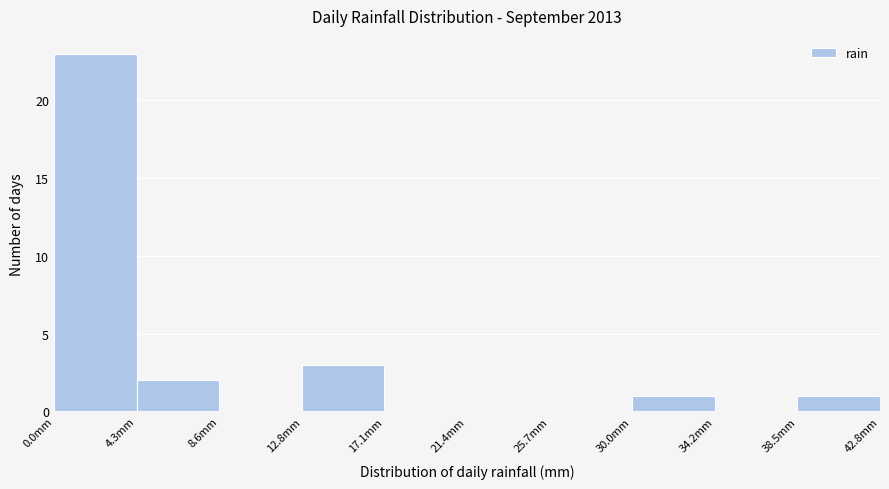

Reading left to right, transcribe this chart: for each bar, give the range it covers on the x-axis and its height. Neither the bar edges nor the heights are printed on the chart, so give them approximately, as read against the axes.

0.0 to 4.5: 23
4.5 to 8.5: 2
8.5 to 13.0: 0
13.0 to 17.0: 3
17.0 to 21.5: 0
21.5 to 25.5: 0
25.5 to 30.0: 0
30.0 to 34.0: 1
34.0 to 38.5: 0
38.5 to 43.0: 1